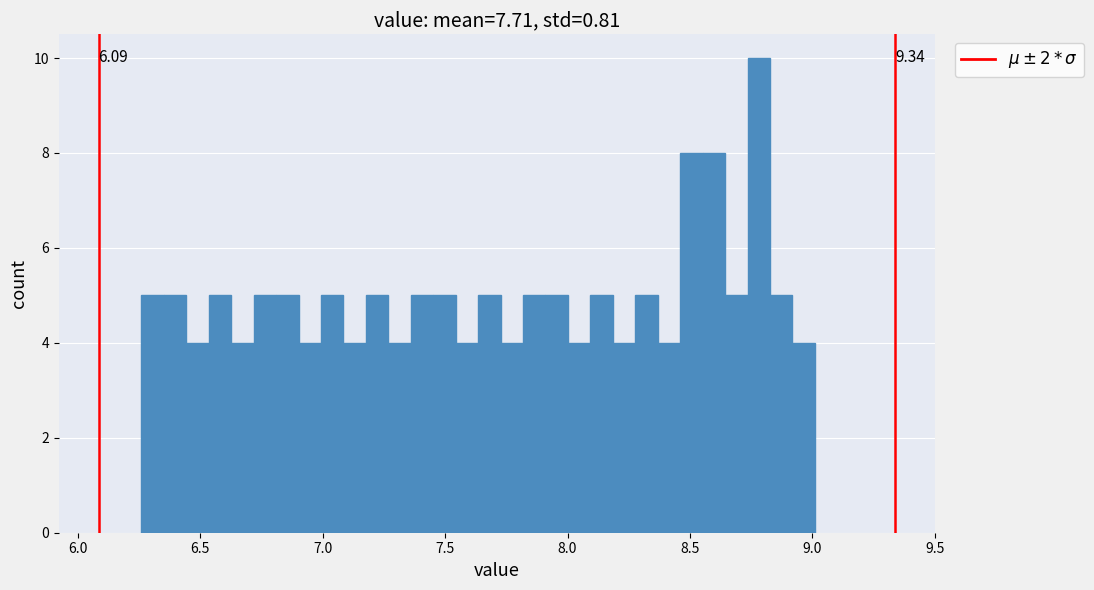

Read against the x-axis, roughly where is the centre of the tallest bar?

8.80